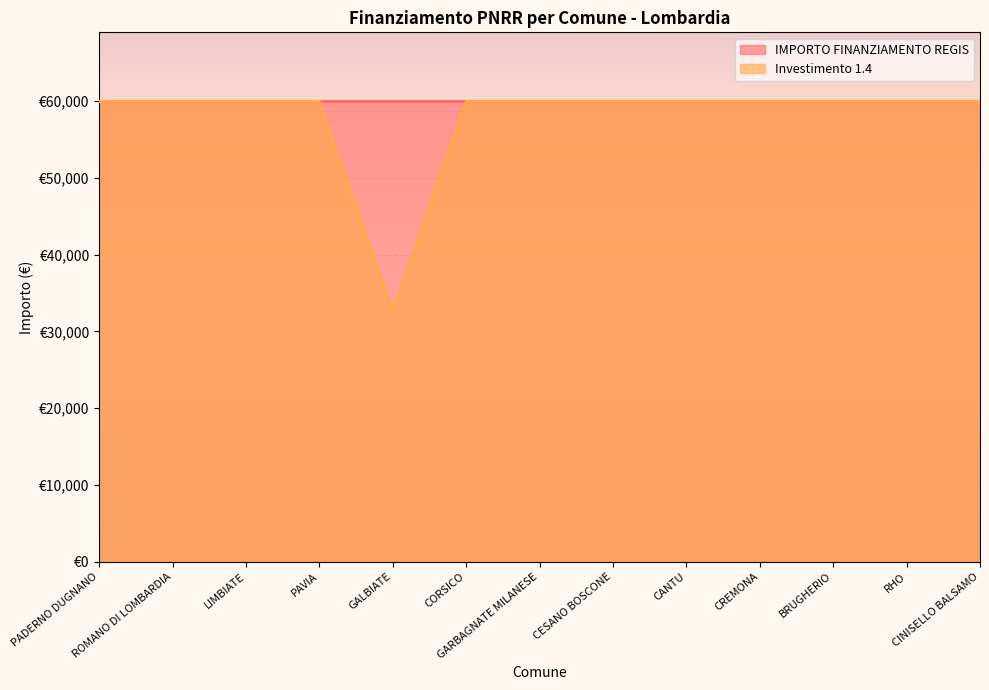

Does the chart display data point markers on the line(s)?

No